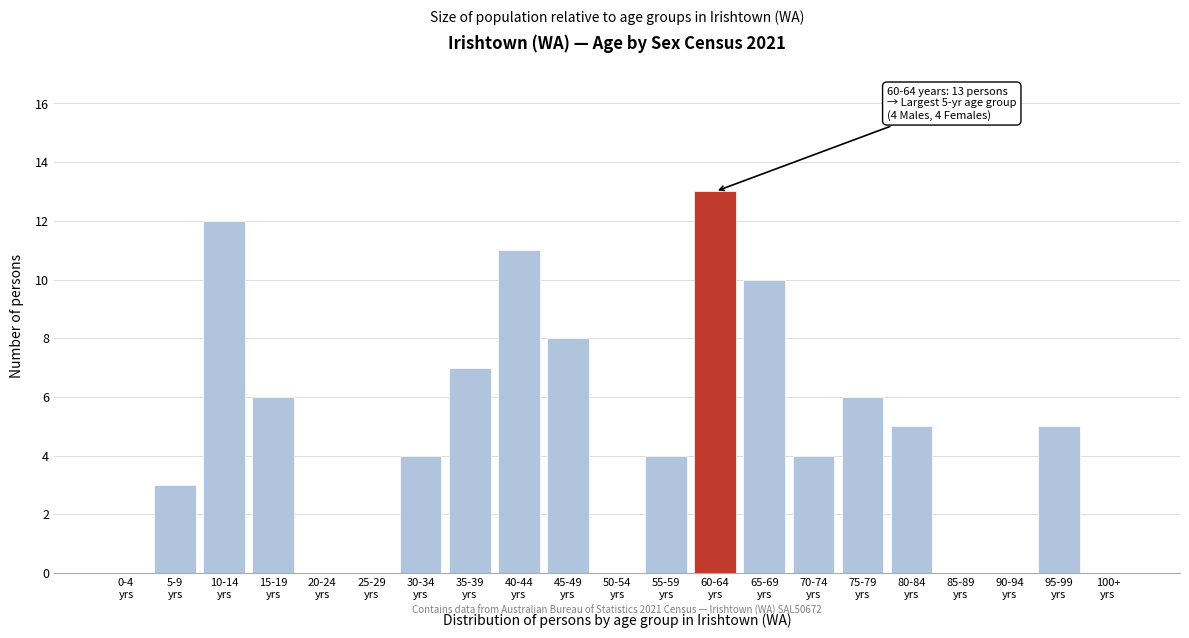

What is the greatest value displayed?

13